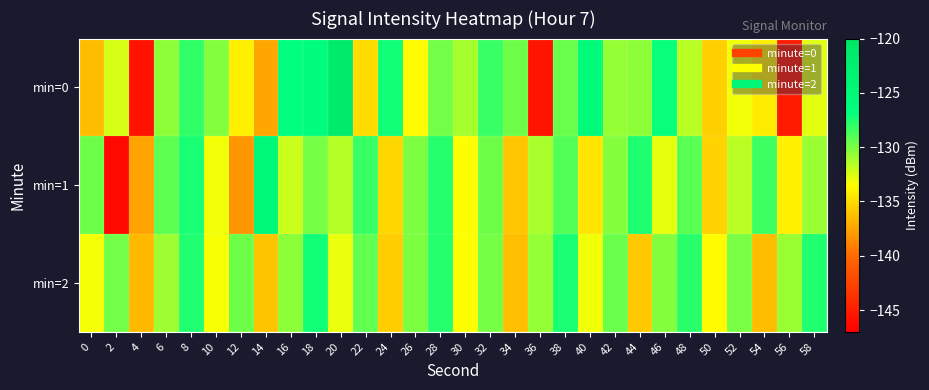

List the series in order of their peak value, highest first.

min=0, min=1, min=2